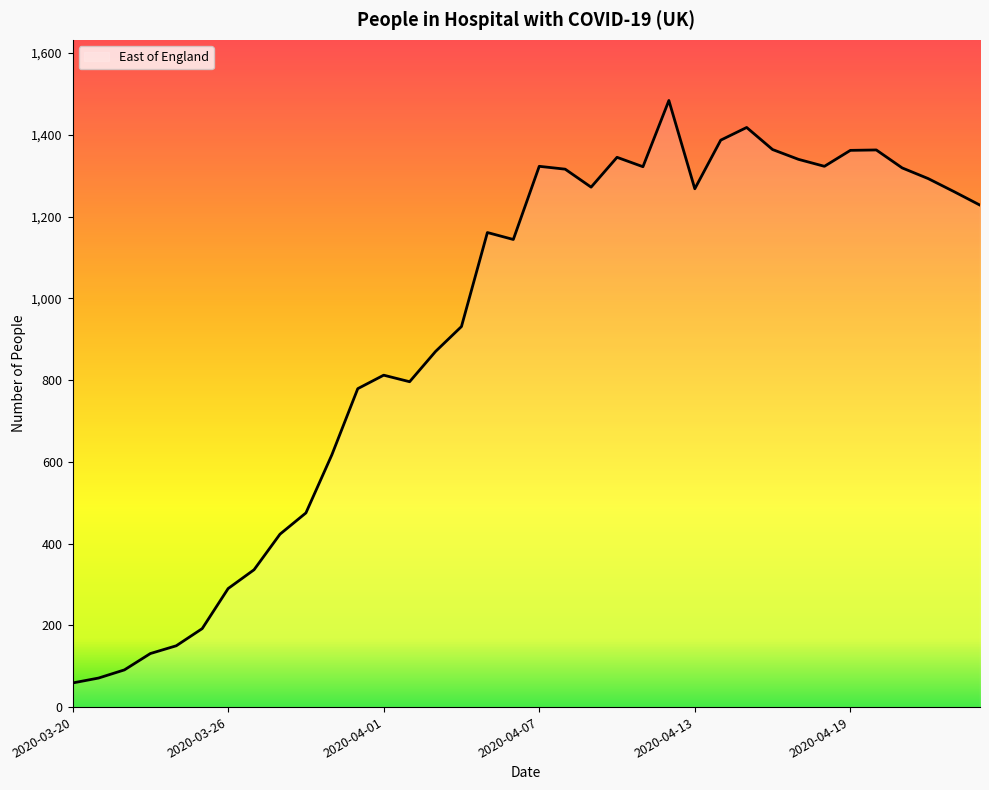

What is the greatest value displayed?

1484